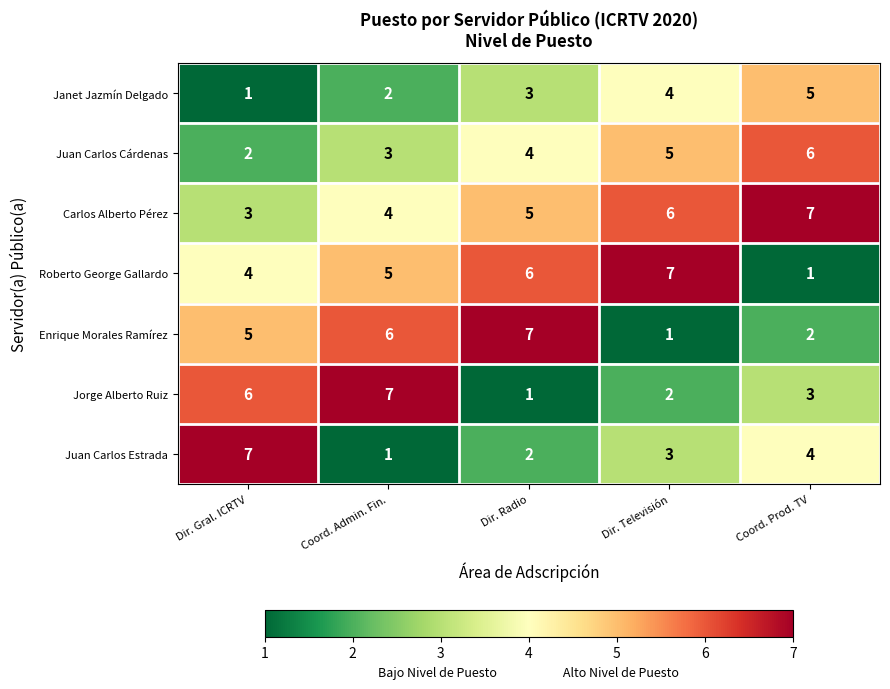

The Enrique Morales Ramírez series shows 2 at Coord. Prod. TV. True or false?

True